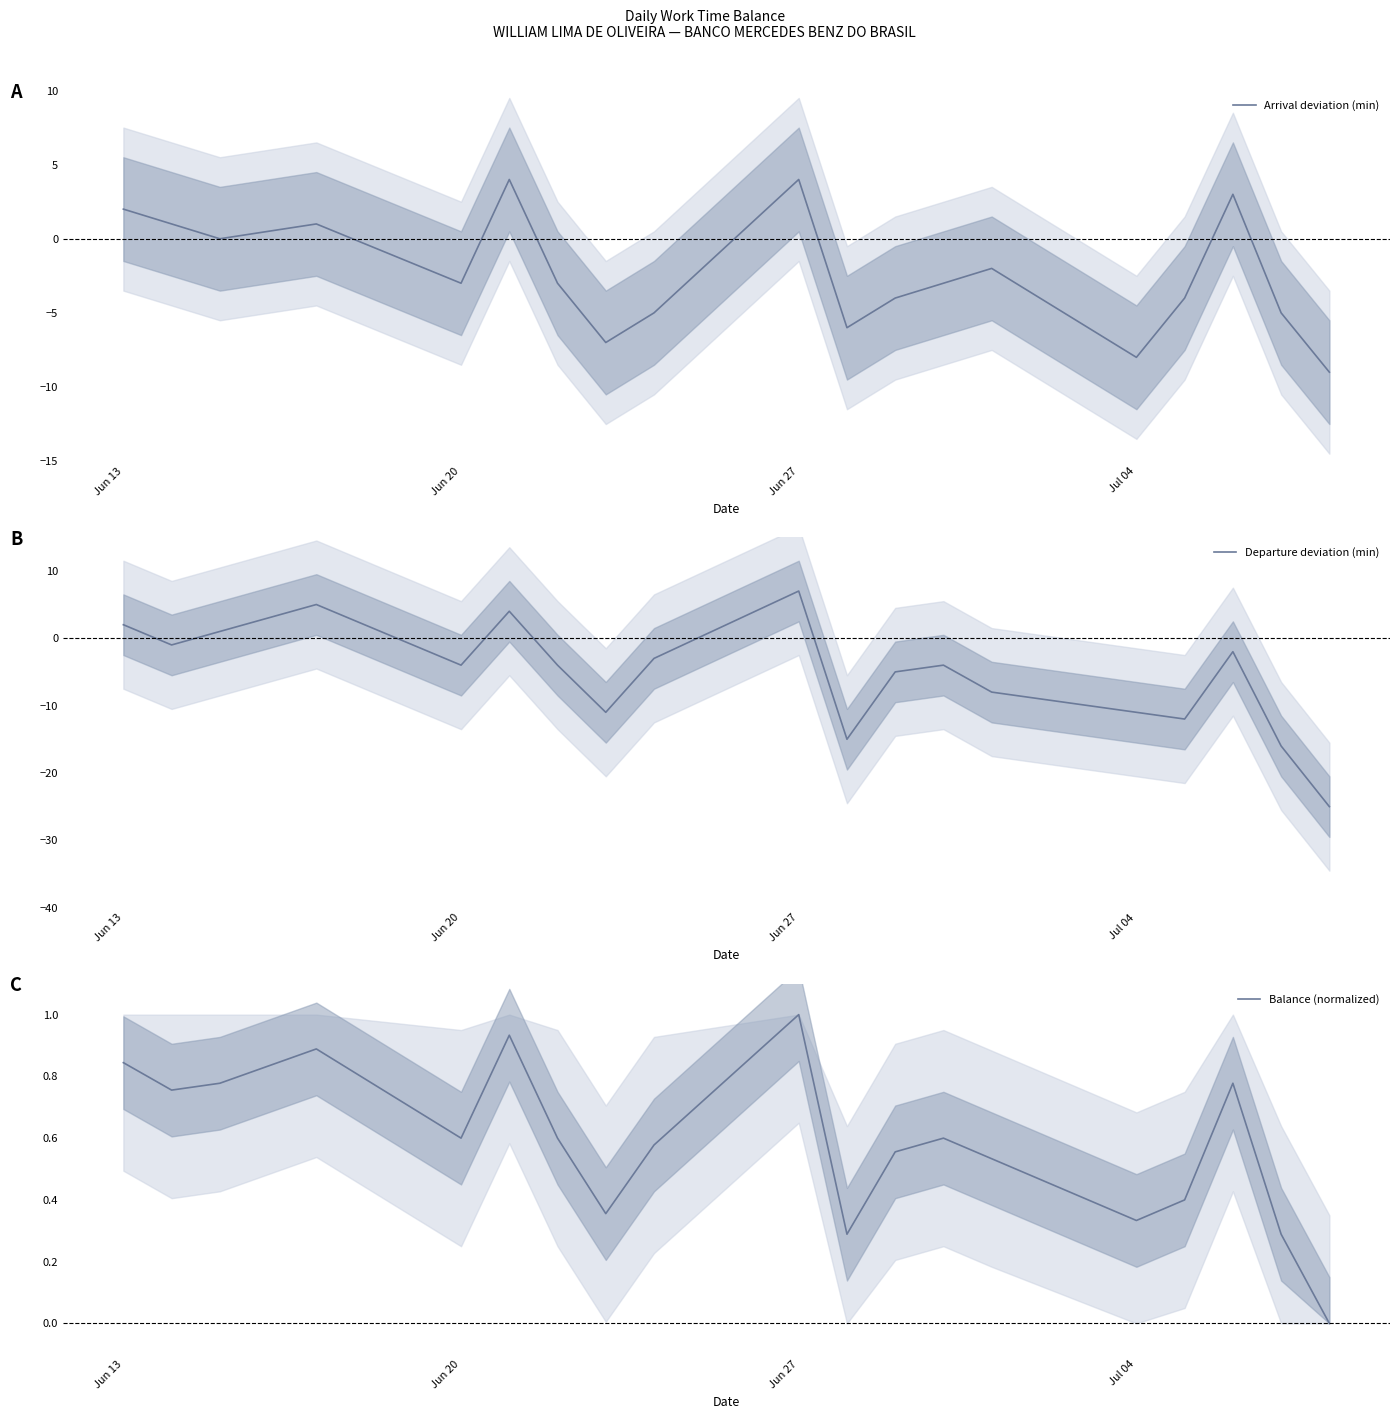

At how many categories does at least one series exceed 4?

2